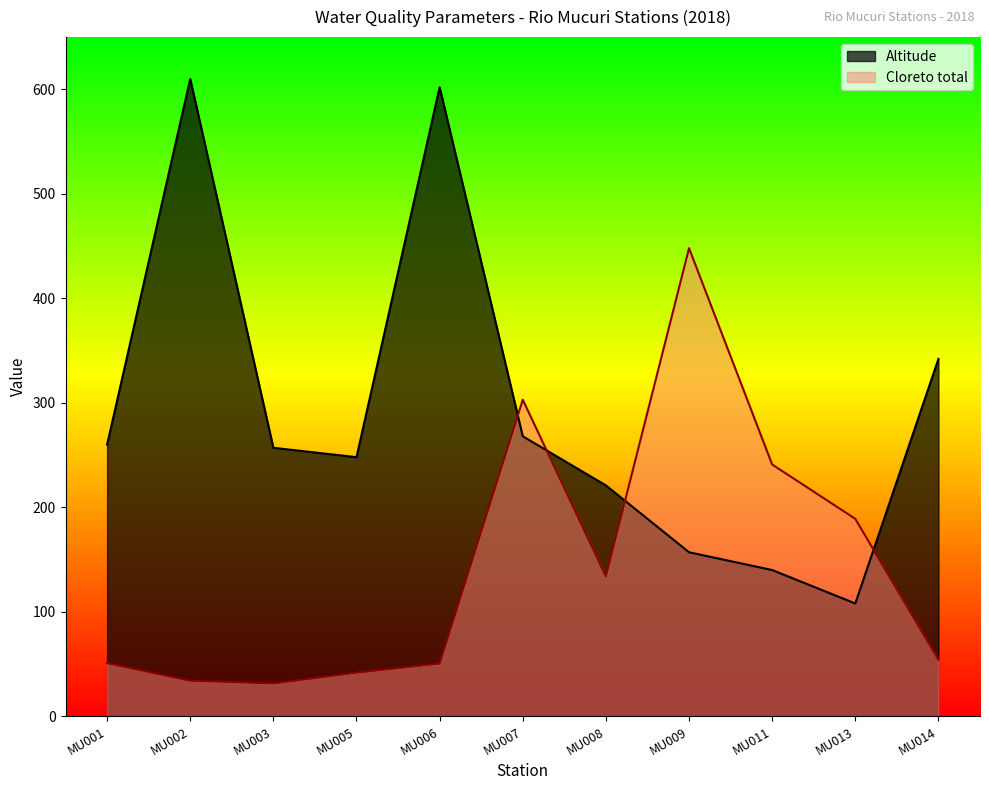

What are all the series names shown in the legend?

Altitude, Cloreto total